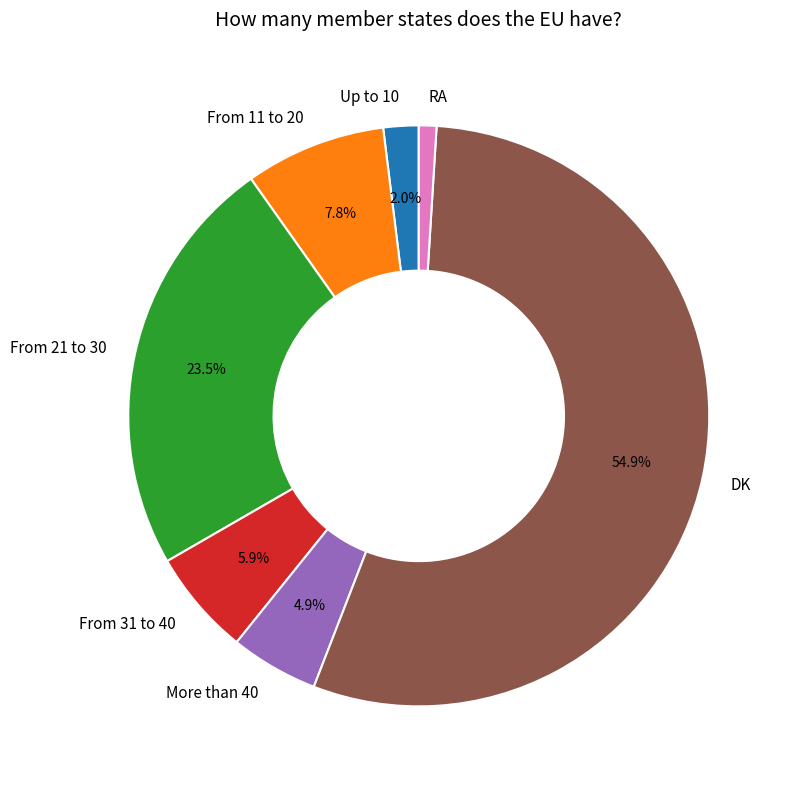

Is the sum of DK and RA greater than half?

Yes